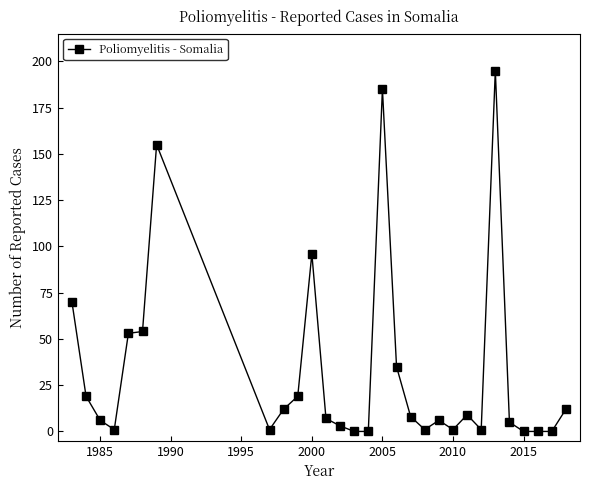

Does the chart display data point markers on the line(s)?

Yes